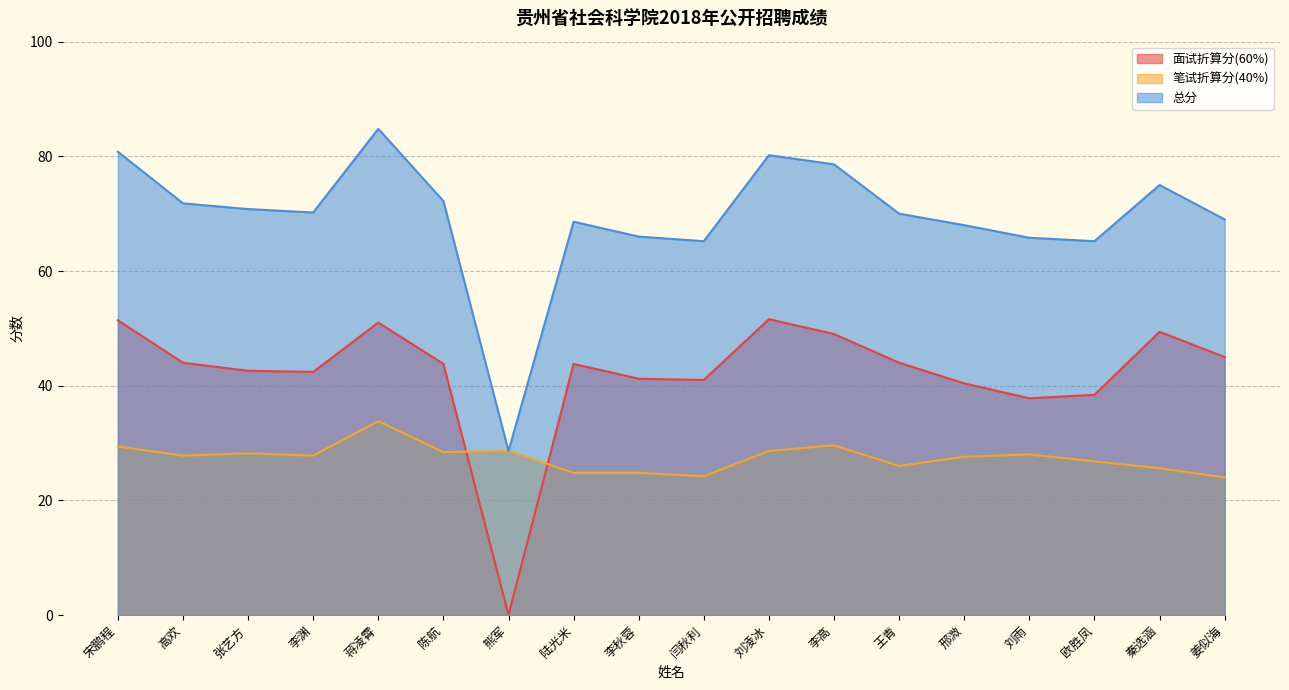

Rank the series at 陆光米 from highest to lowest value.

总分, 面试折算分(60%), 笔试折算分(40%)